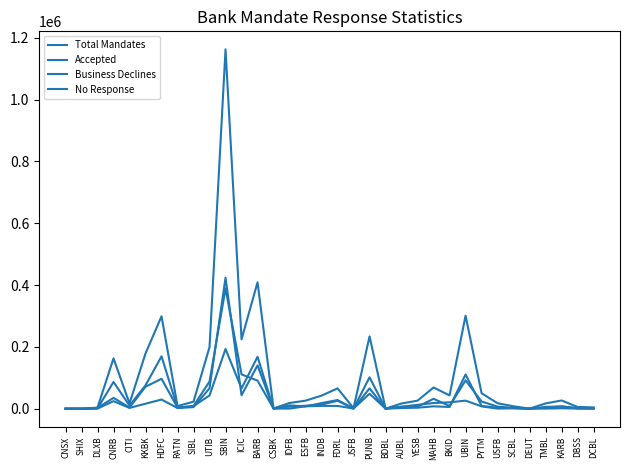

What is the difference between the Total Mandates values at FDRL and CNSX?

65626